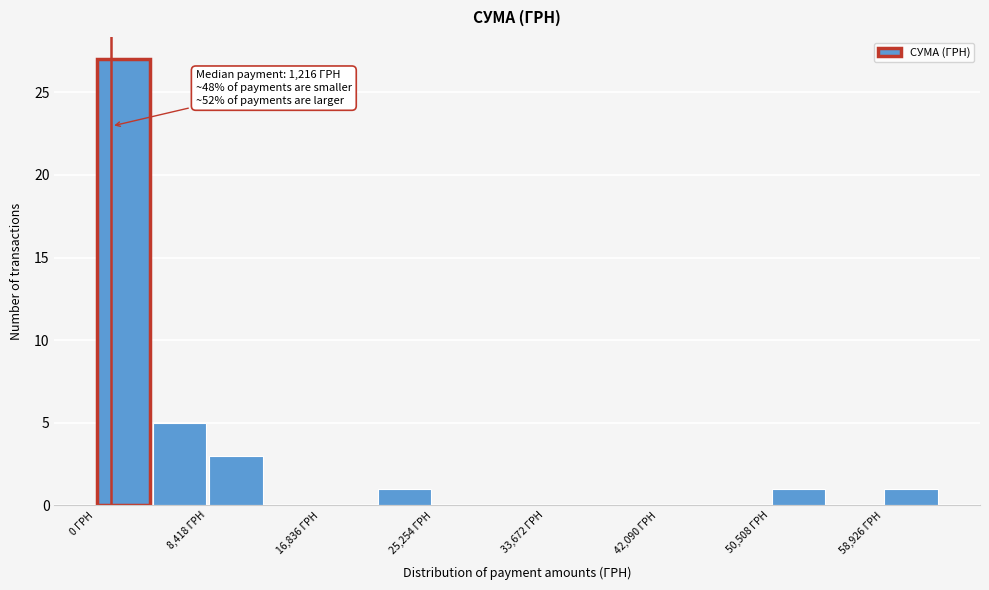

Over which range of the x-axis is the bar tallest?

0 to 4000